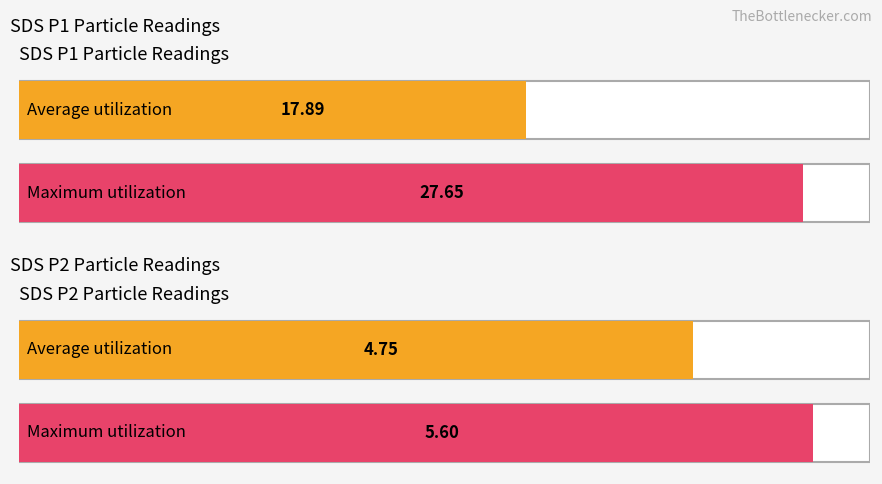

How many distinct data groups are displayed?

2